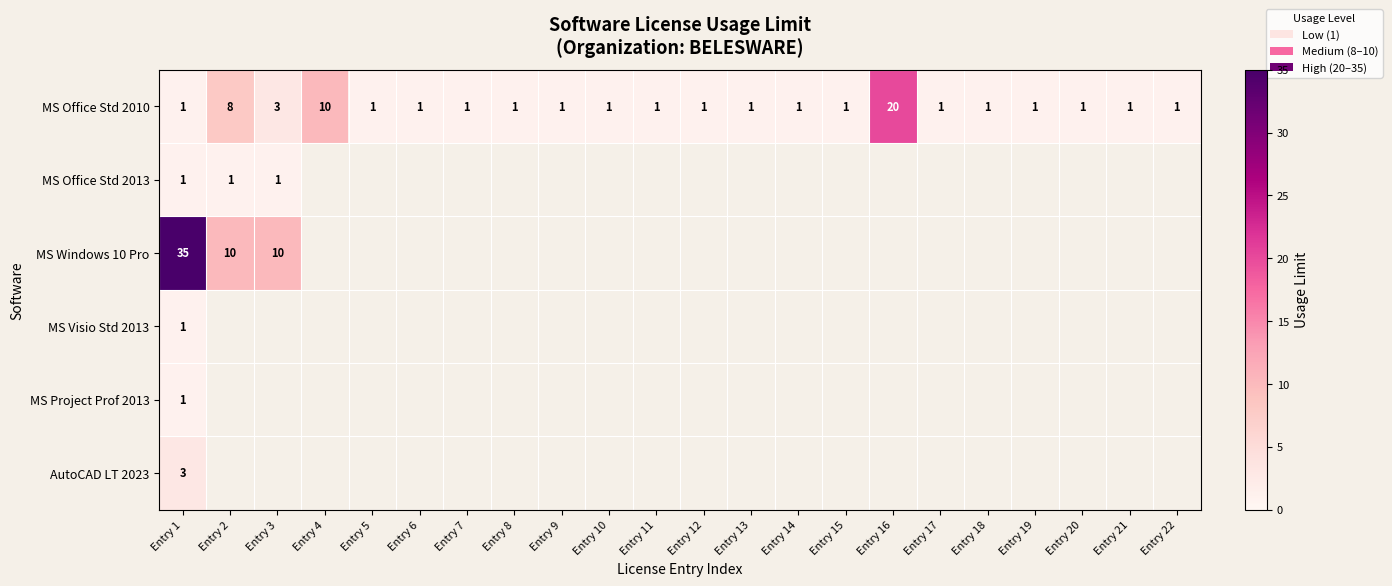

The value of MS Office Std 2013 at Entry 2 is 1. True or false?

True